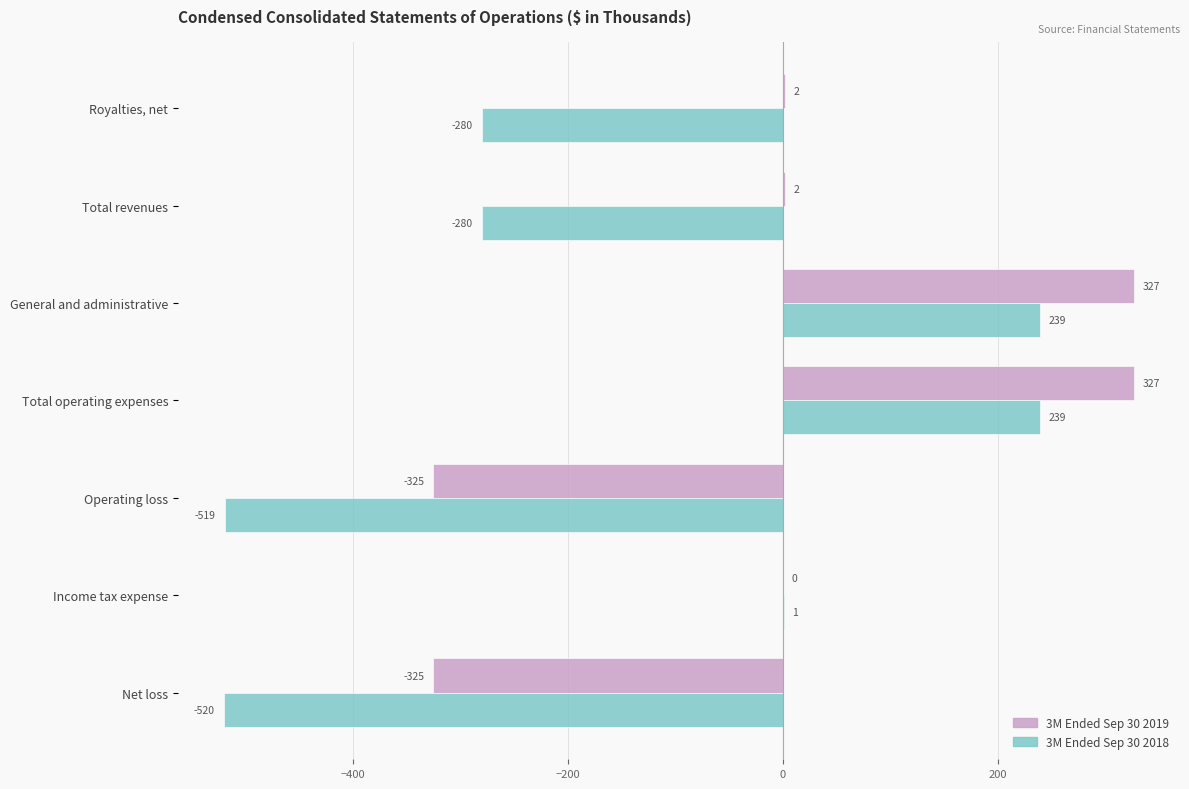

What is the maximum value for 3M Ended Sep 30 2018?

239